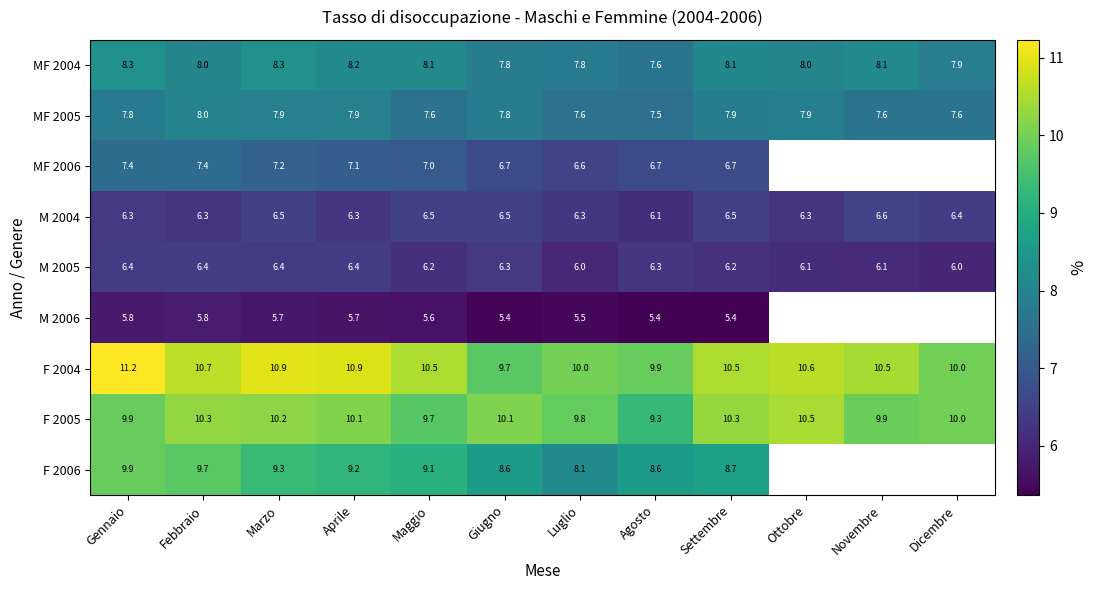

Is the value of F 2004 at Giugno greater than the value of MF 2004 at Dicembre?

Yes